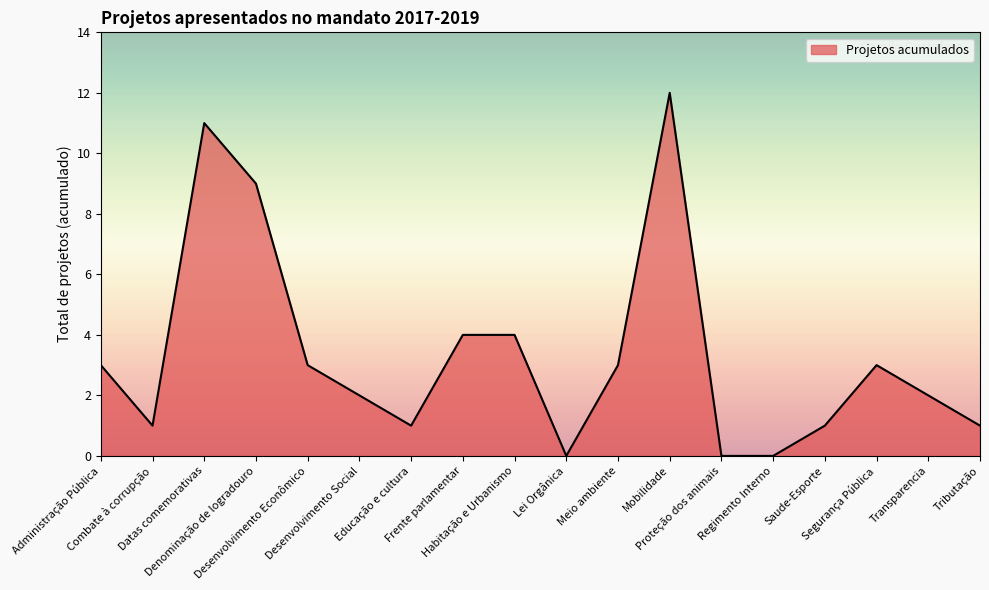

What is the difference between the values at Datas comemorativas and Regimento Interno?

11